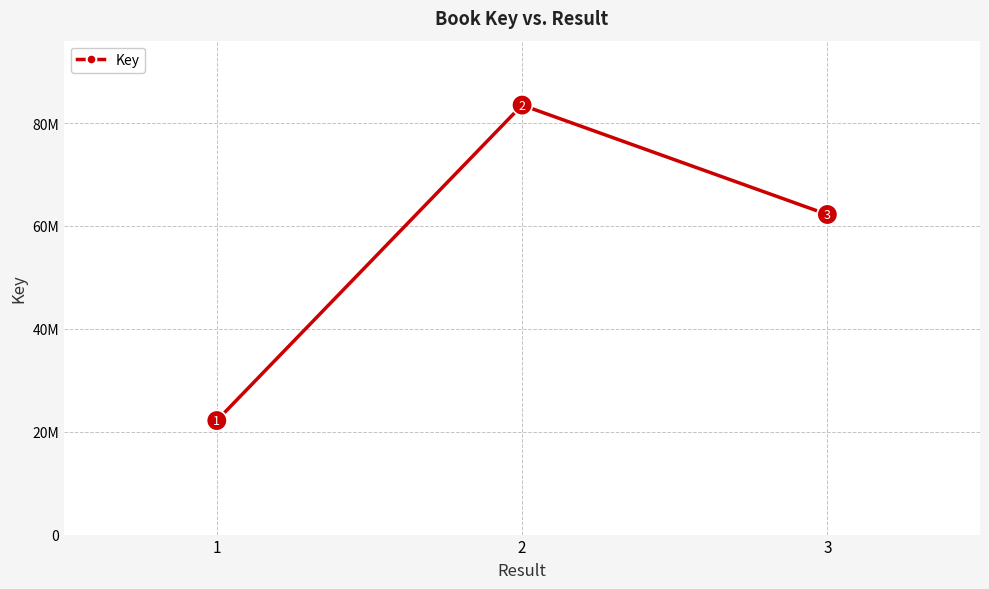

What is the smallest value displayed?

22165277